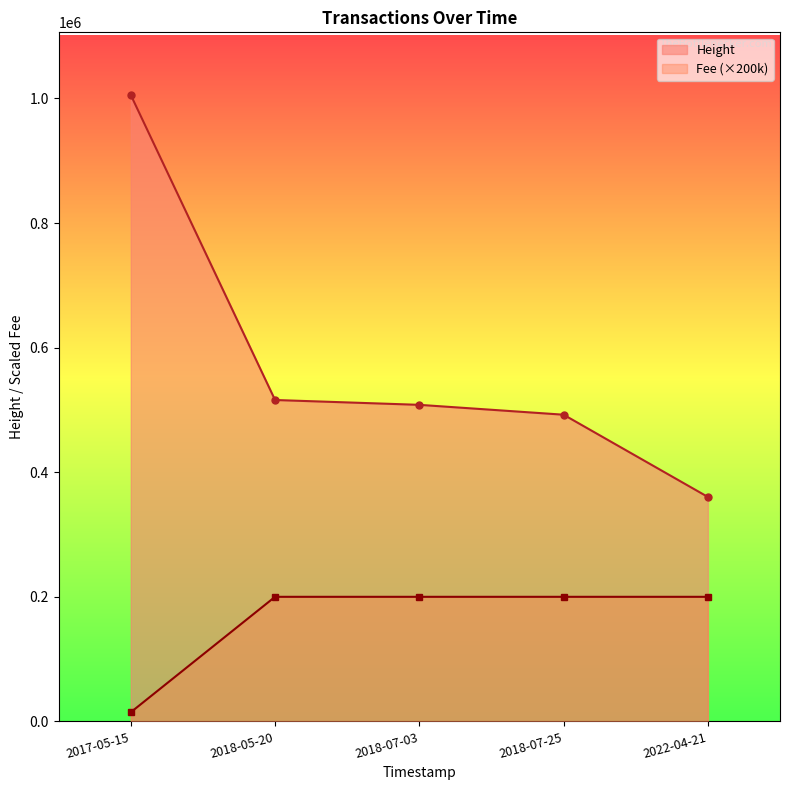

Which series changed the most between 2018-05-20 and 2018-07-25?

Height